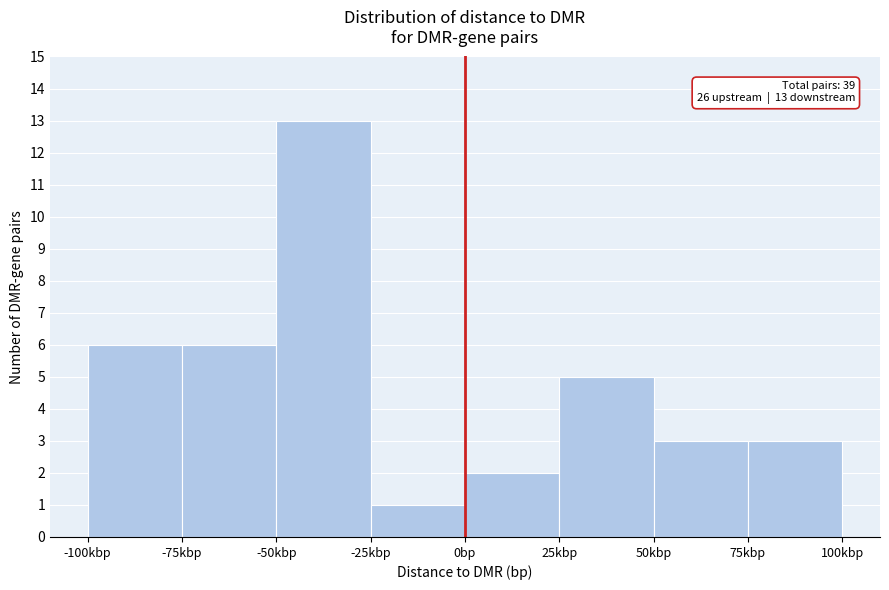

Reading left to right, transcribe all the data shown in this chart.

6	6	13	1	2	5	3	3